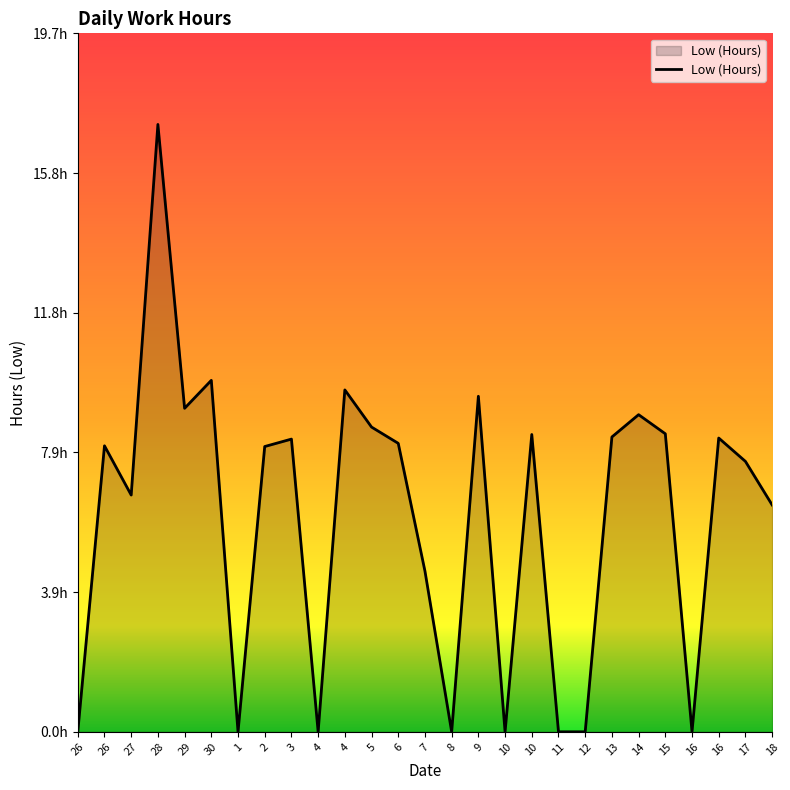

Is this an area chart (filled region under the line)?

Yes